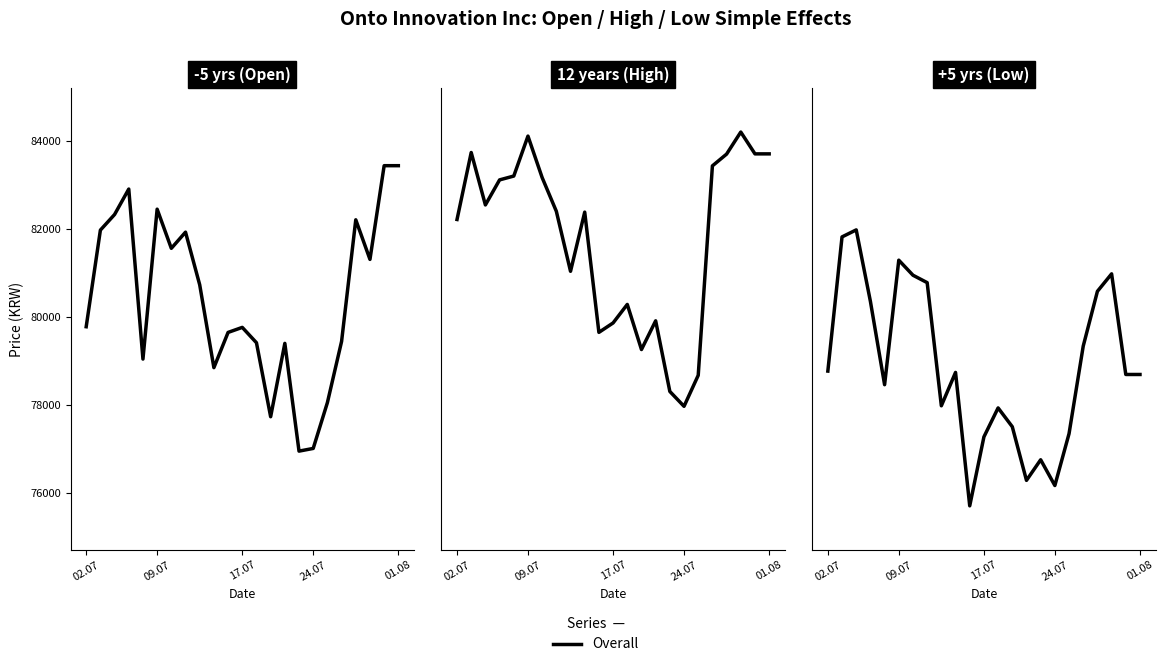

True or false: High and Low cross at least once.

False